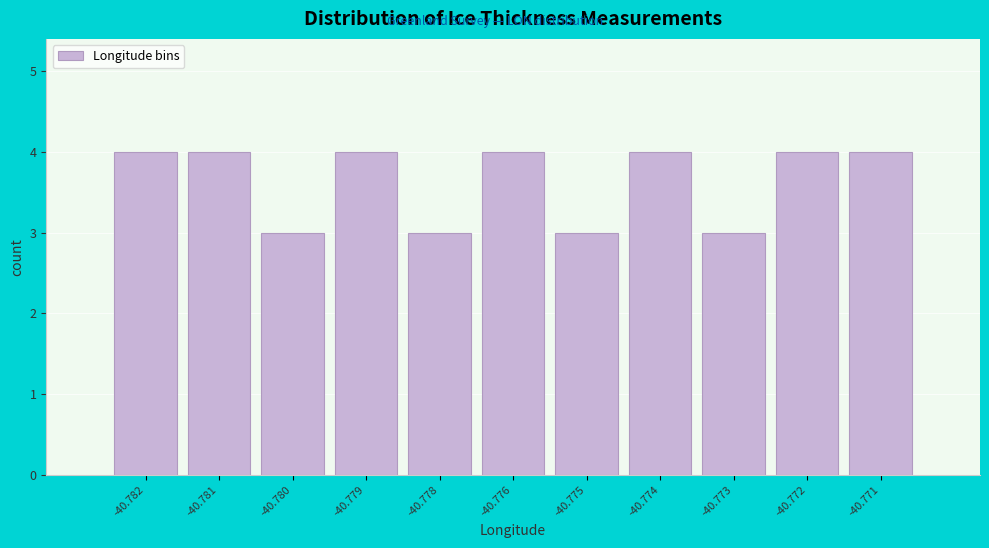

Reading left to right, list all the values displayed in this chart.

-40.782=4	-40.781=4	-40.780=3	-40.779=4	-40.778=3	-40.776=4	-40.775=3	-40.774=4	-40.773=3	-40.772=4	-40.771=4